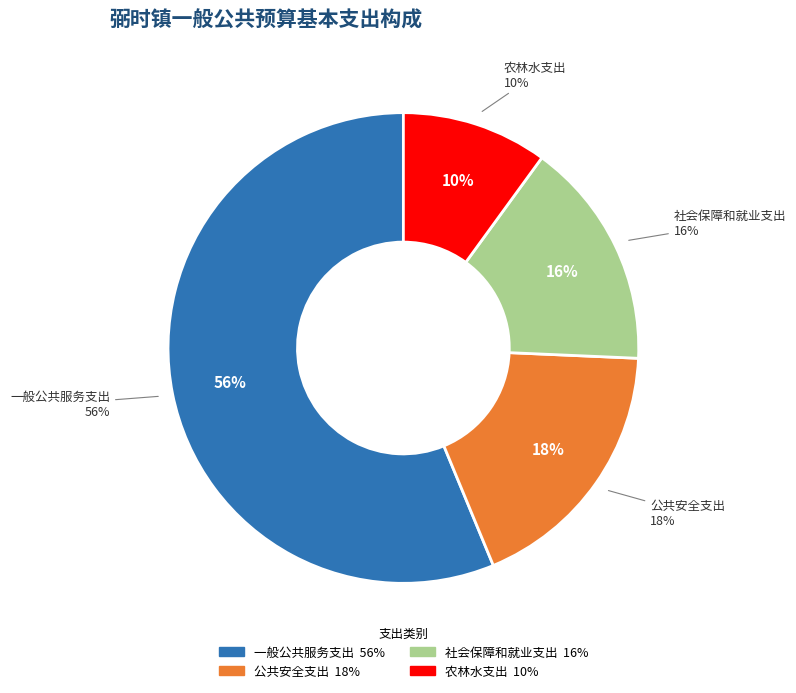

Which category has the biggest portion of the pie?

一般公共服务支出